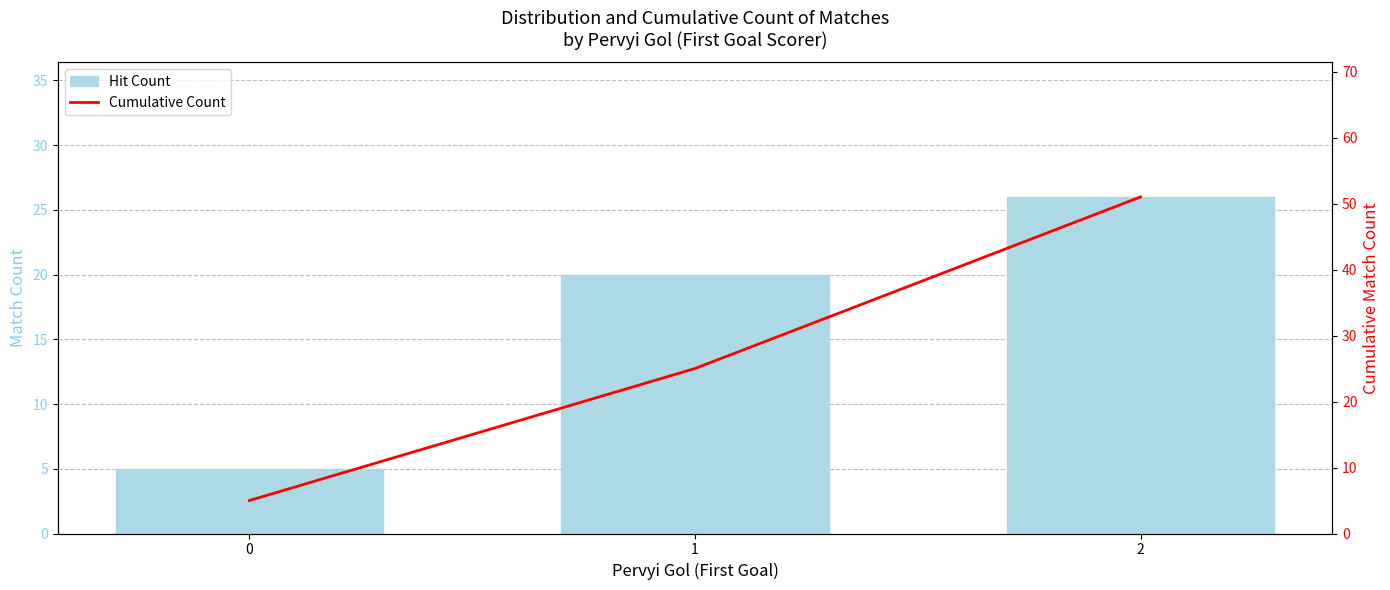

Rank the categories by Cumulative Count value from highest to lowest.

2, 1, 0